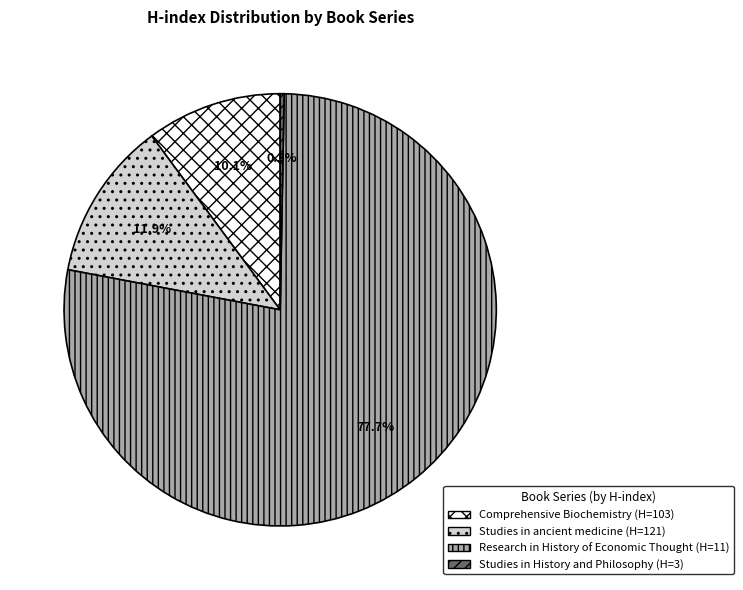

Which has a higher value, Studies in History and Philosophy (H=3) or Comprehensive Biochemistry (H=103)?

Comprehensive Biochemistry (H=103)